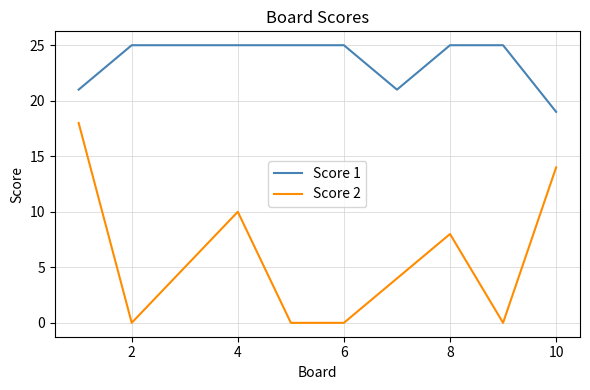

What is the difference between the maximum and minimum values in the Score 2 series?

18